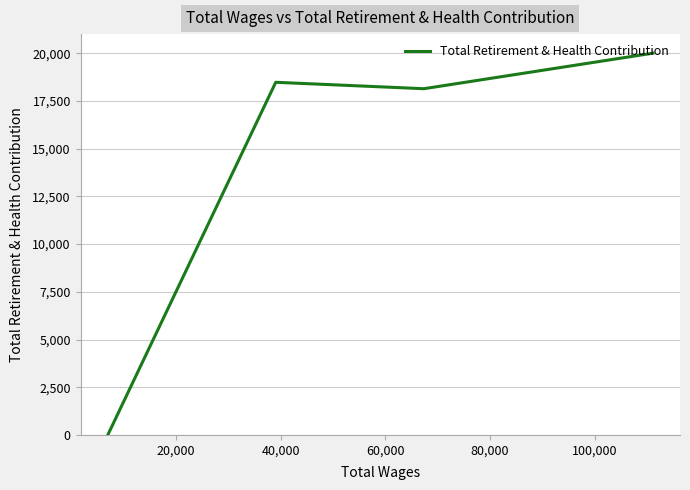

What is the average value?

14158